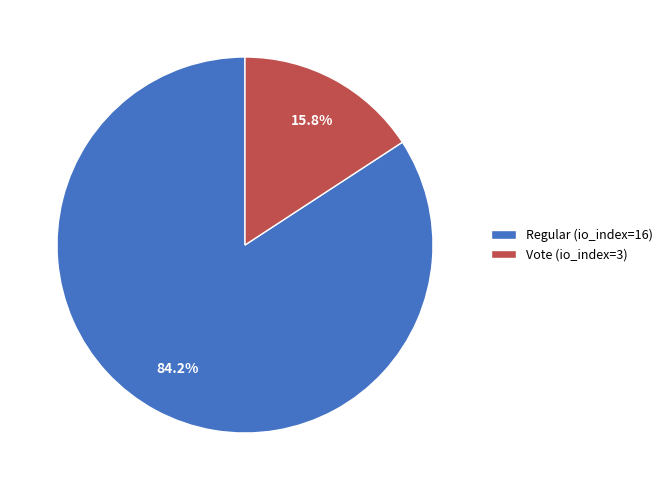

Does any single category account for the majority?

Yes